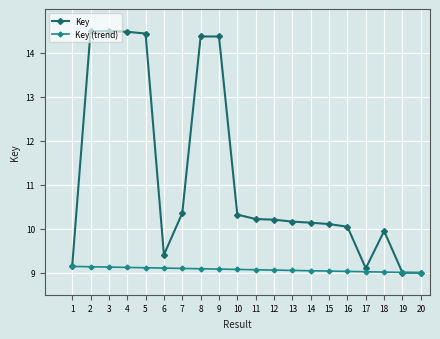

What is the minimum value for Key?

9.0